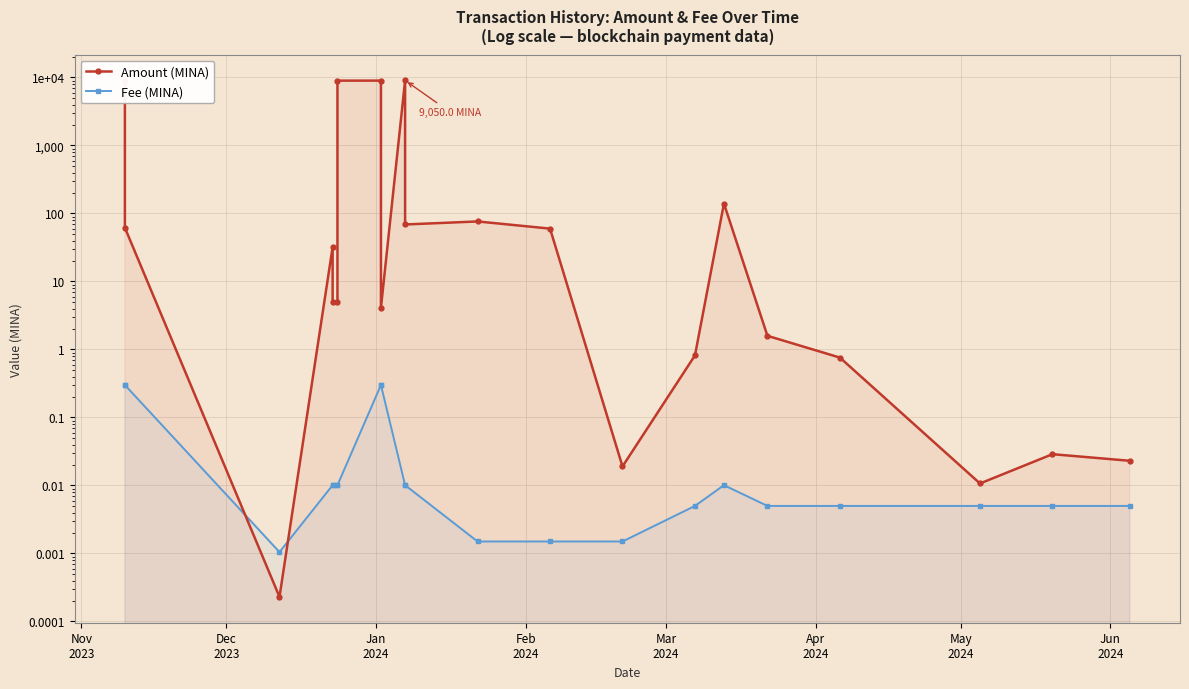

At Apr
2024, list the series in order from largest to smallest.

Amount (MINA), Fee (MINA)